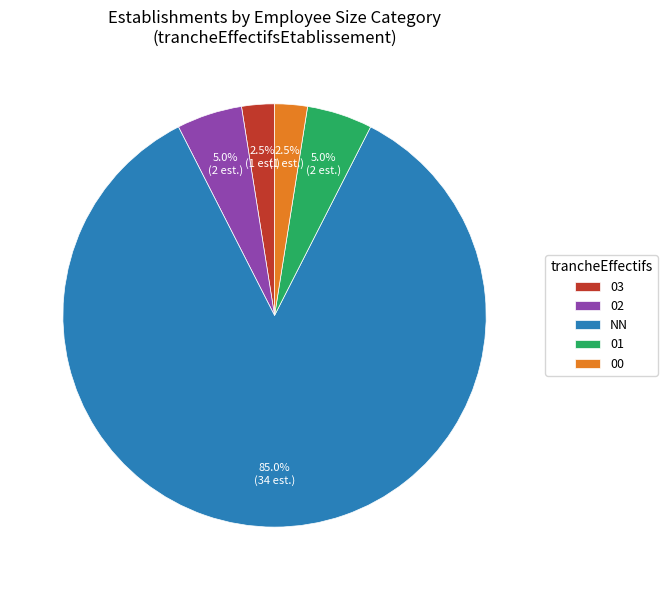

What is the ratio of the value at 03 to the value at 00?

1.0